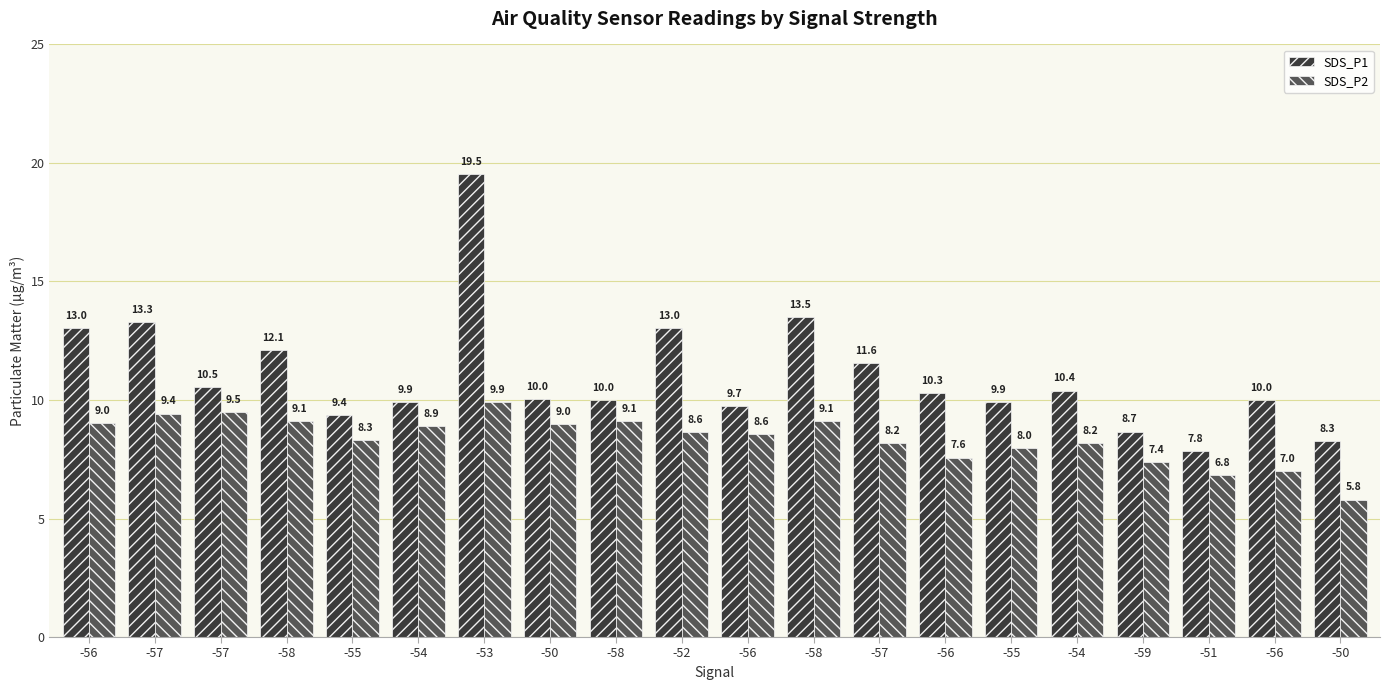

What is the smallest value displayed?

5.8